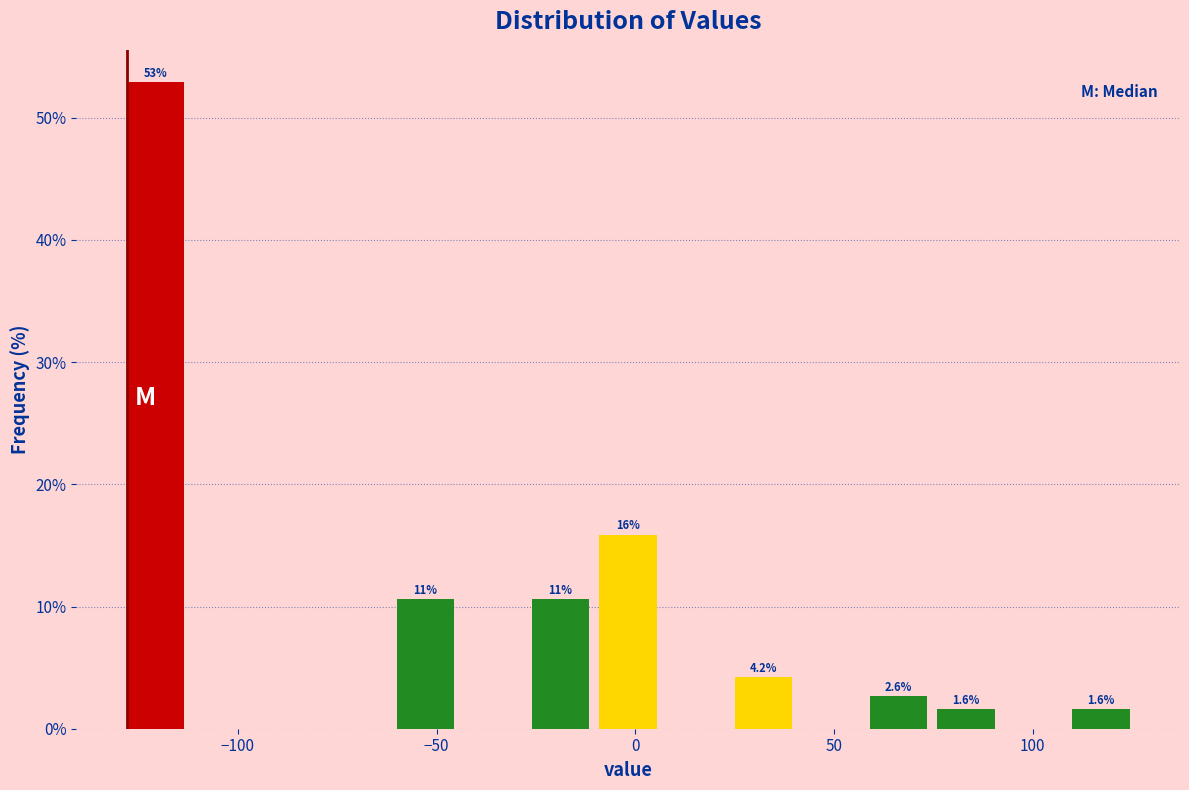

Read against the x-axis, roughly where is the centre of the tallest bar?

-120